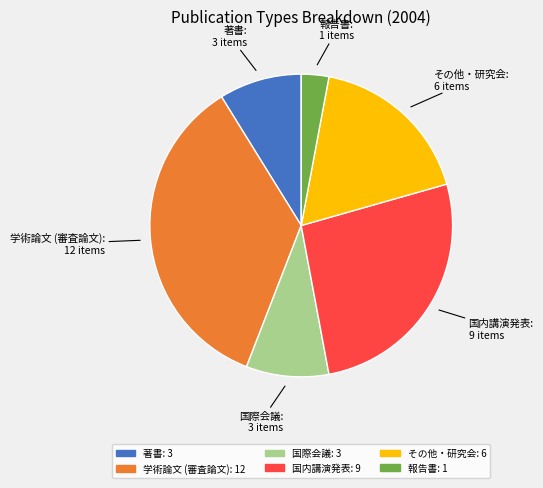

What is the ratio of the value at 国際会議 to the value at 著書?

1.0